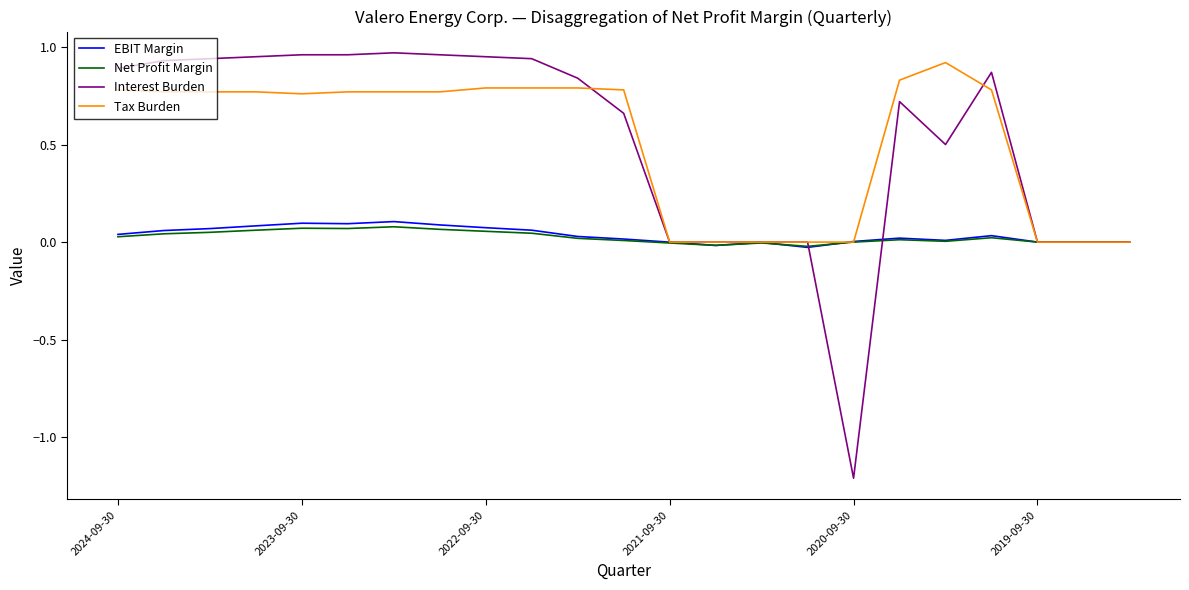

Which series has the largest range (max minus min)?

Interest Burden